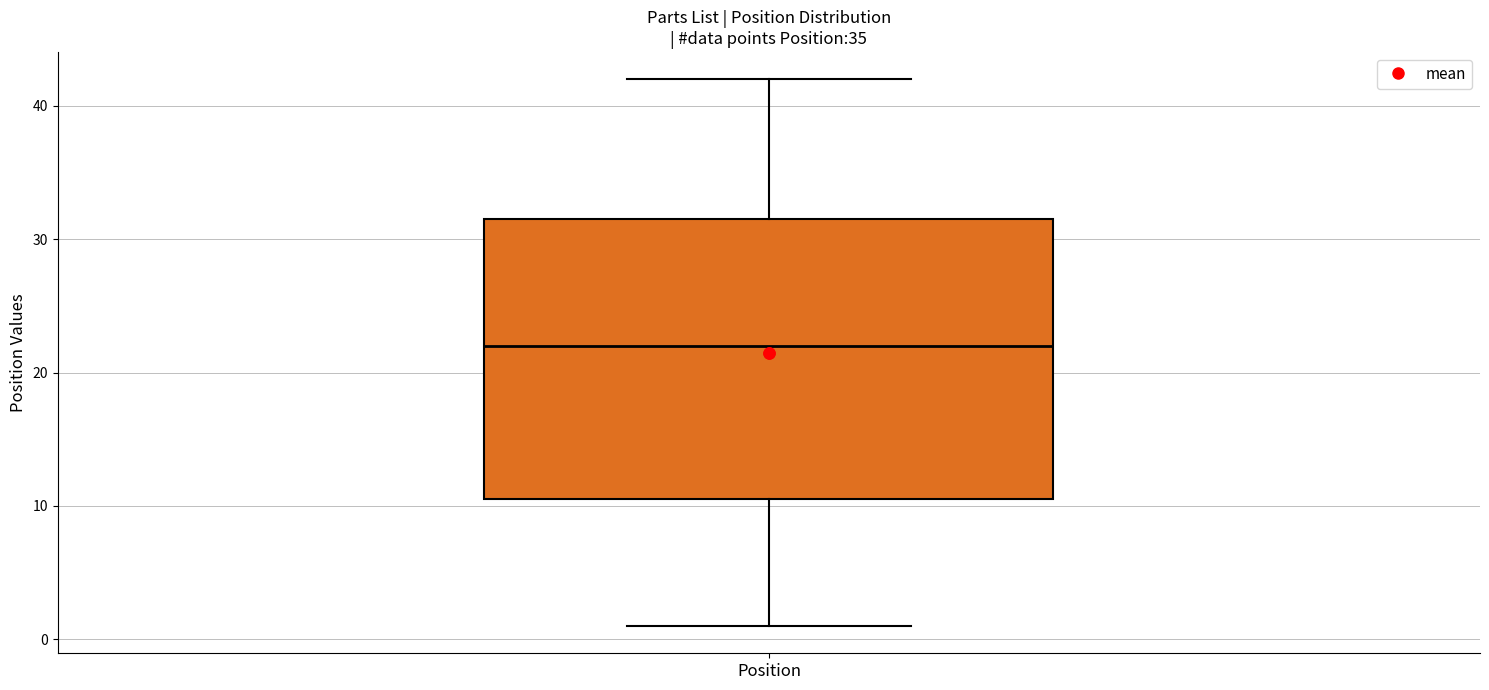

Transcribe this box plot: give where the median line is, the range the box spans, and where the two whiskers end, as read against the y-axis. The values are not printed on the chart, so give them approximately, as read against the axis.

median 22, box 11 to 32, whiskers 1 to 42